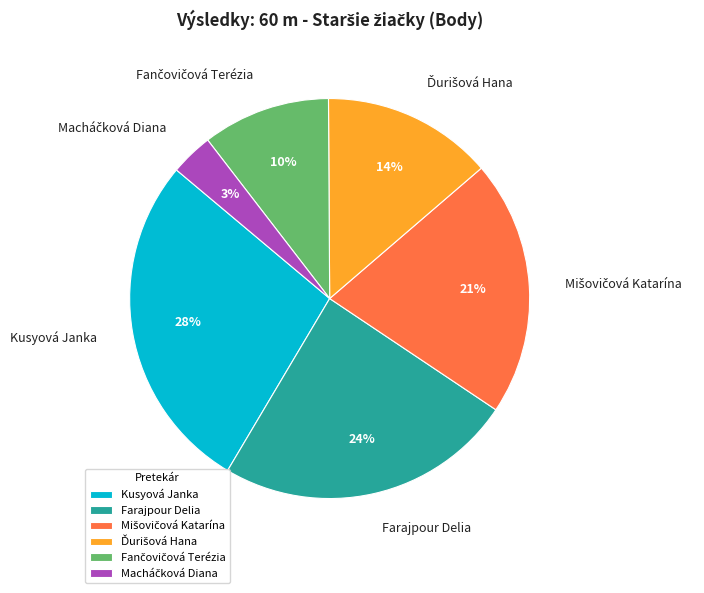

Is there a majority slice in this chart?

No